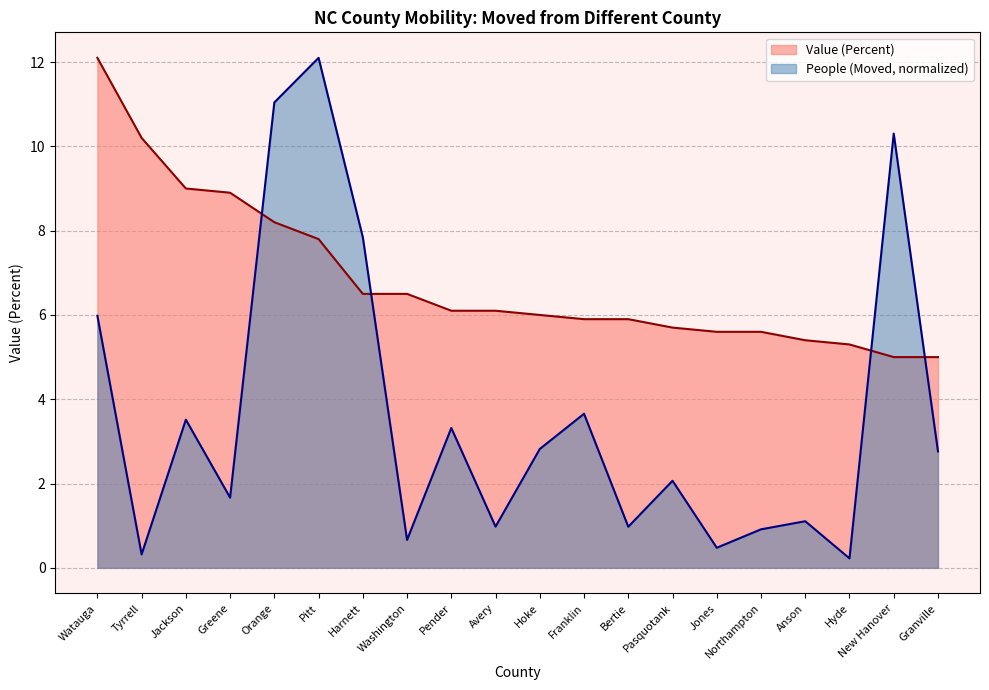

The Value (Percent) series shows 9.0 at Jackson. True or false?

True